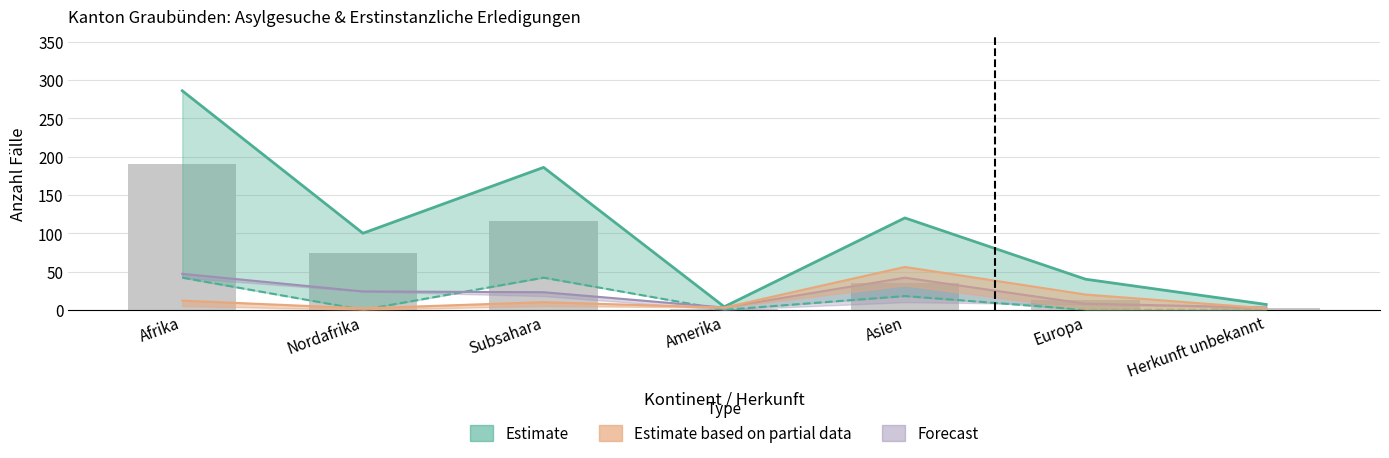

Does the chart contain any negative values?

No